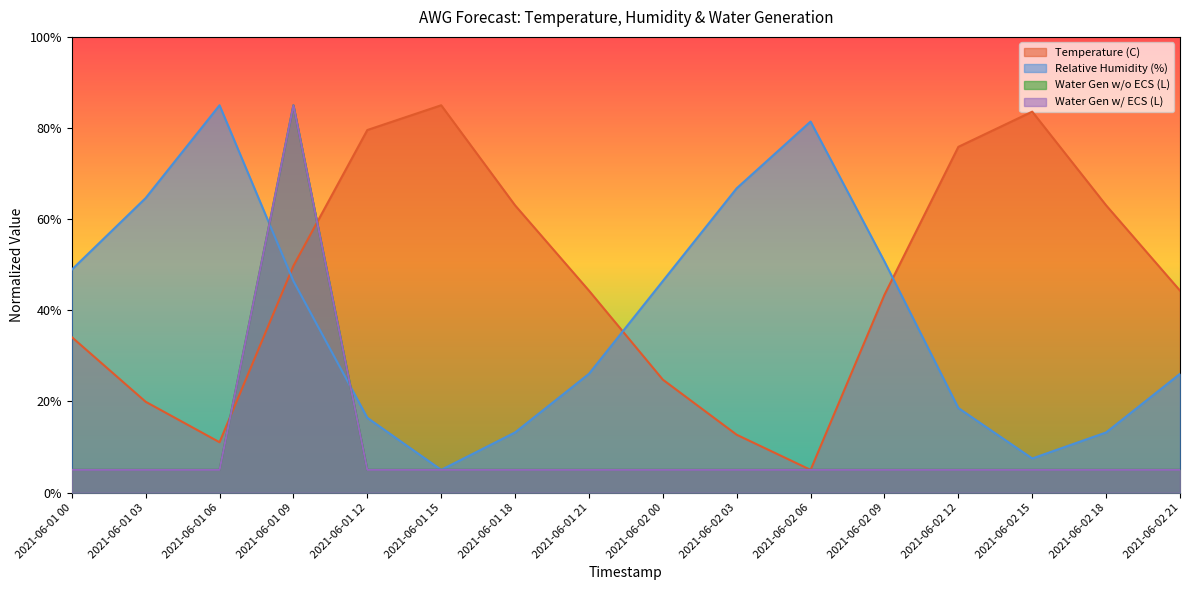

What is the label of the 16th point from the right?

2021-06-01 00